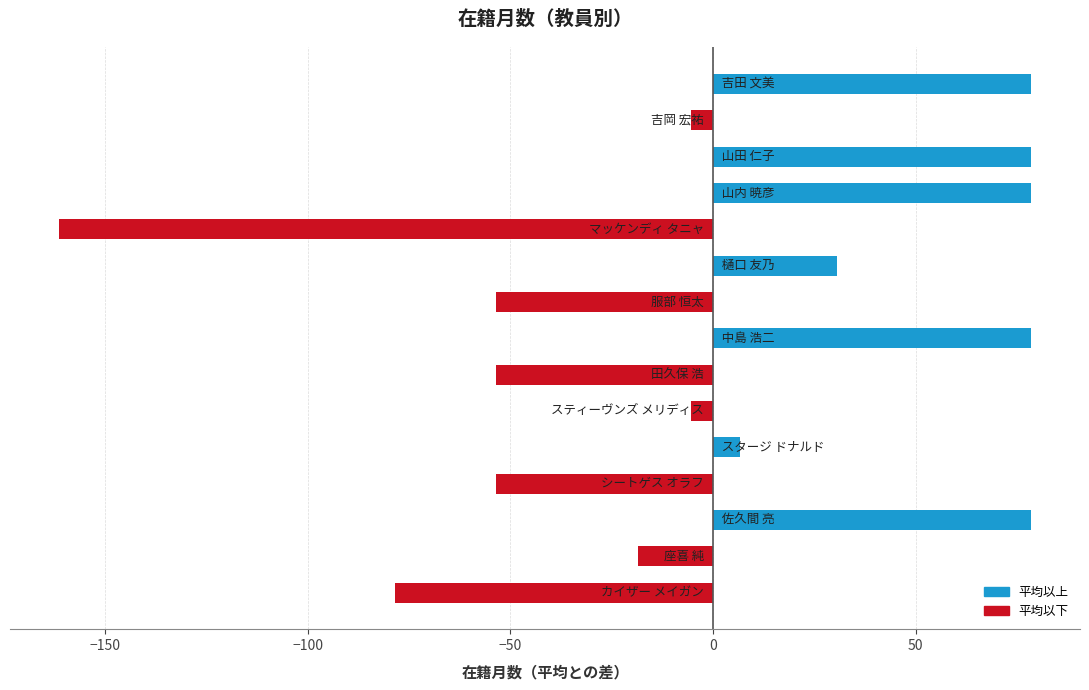

How many bars are there in total?

15